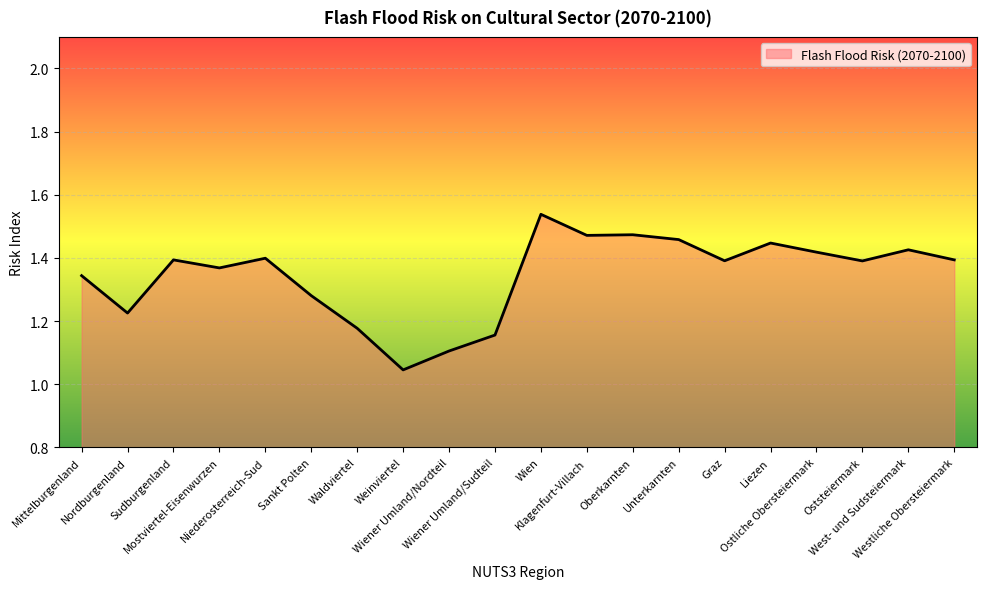

What is the difference between the maximum and minimum values?

0.5